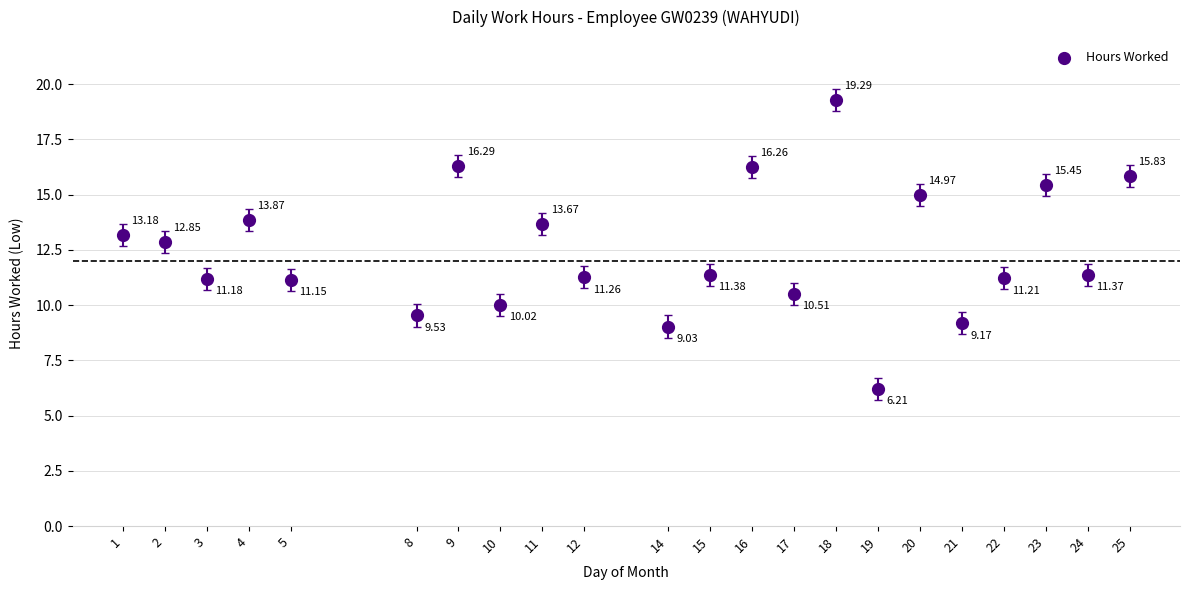

What is the range of X values (max minus min)?

24.0